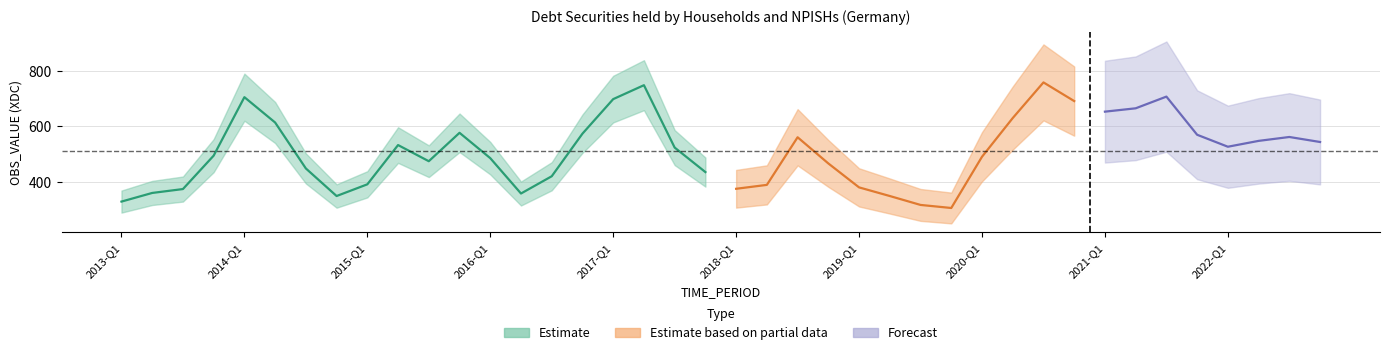

List the labels in order of value, smallest first.

2019-Q4, 2019-Q3, 2013-Q1, 2014-Q4, 2019-Q2, 2016-Q2, 2013-Q2, 2013-Q3, 2018-Q1, 2019-Q1, 2018-Q2, 2015-Q1, 2016-Q3, 2017-Q4, 2014-Q3, 2018-Q4, 2015-Q3, 2016-Q1, 2020-Q1, 2013-Q4, 2017-Q3, 2022-Q1, 2015-Q2, 2022-Q4, 2022-Q2, 2018-Q3, 2022-Q3, 2021-Q4, 2016-Q4, 2015-Q4, 2014-Q2, 2020-Q2, 2021-Q1, 2021-Q2, 2020-Q4, 2017-Q1, 2014-Q1, 2021-Q3, 2017-Q2, 2020-Q3